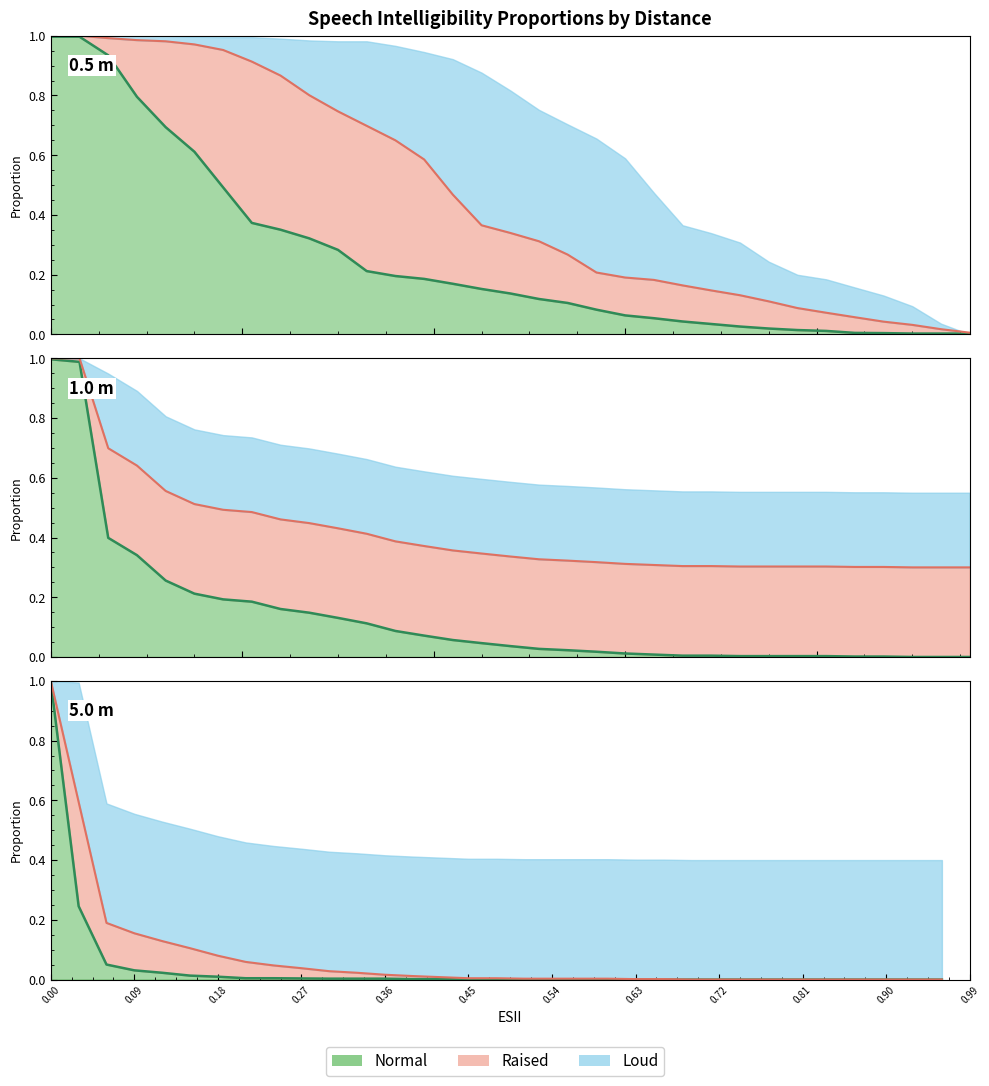

True or false: Normal_1.0m and Normal_0.5m cross at least once.

False